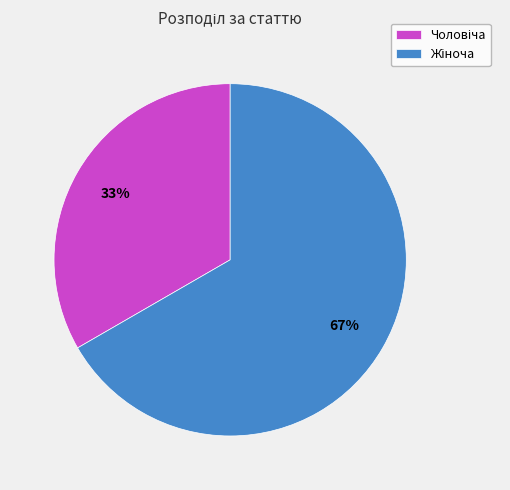

Is there a majority slice in this chart?

Yes